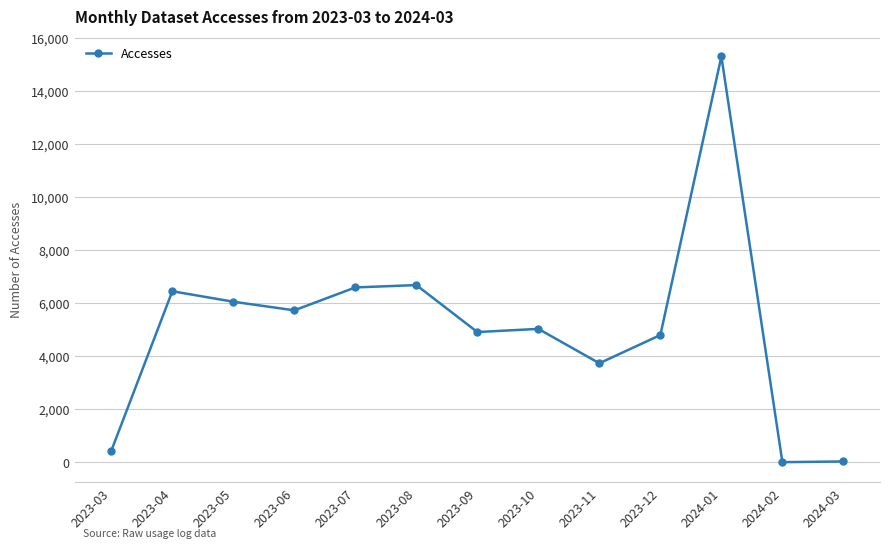

Does the chart display data point markers on the line(s)?

Yes